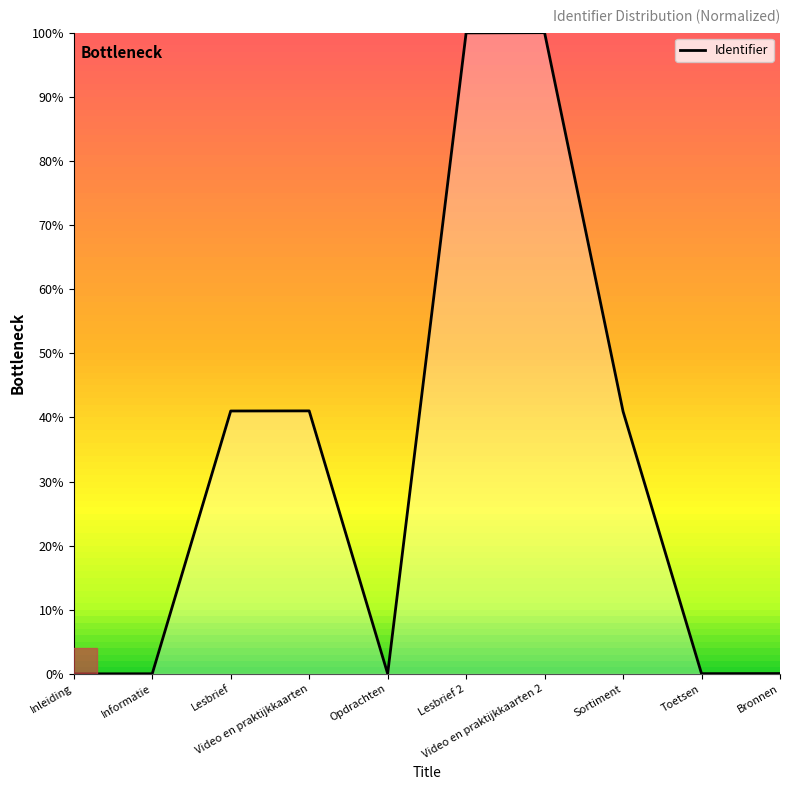

What is the difference between the maximum and minimum values?

100.0